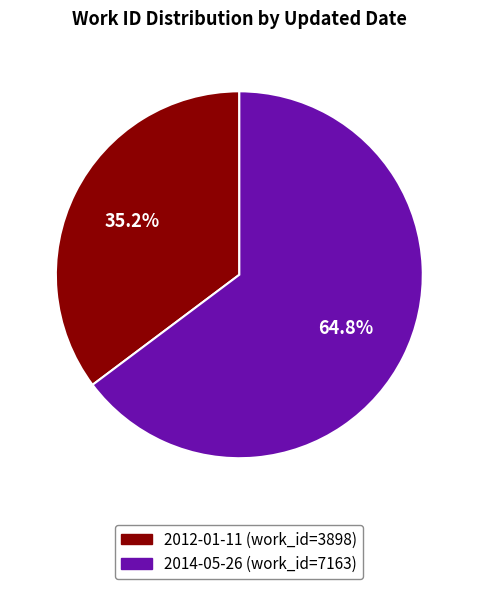

To the nearest percent, what is the combined percentage of 2012-01-11 and 2014-05-26?

100%